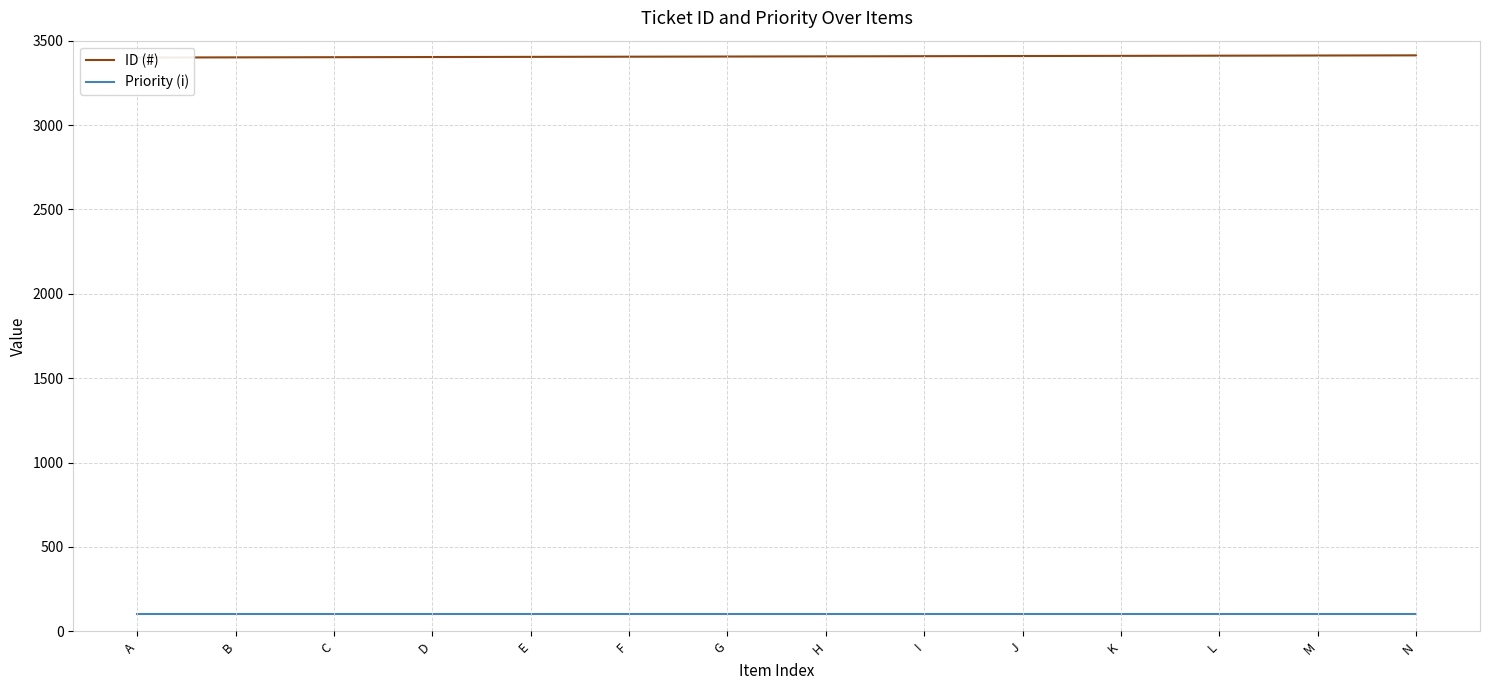

Which series has the widest spread of values?

ID (#)